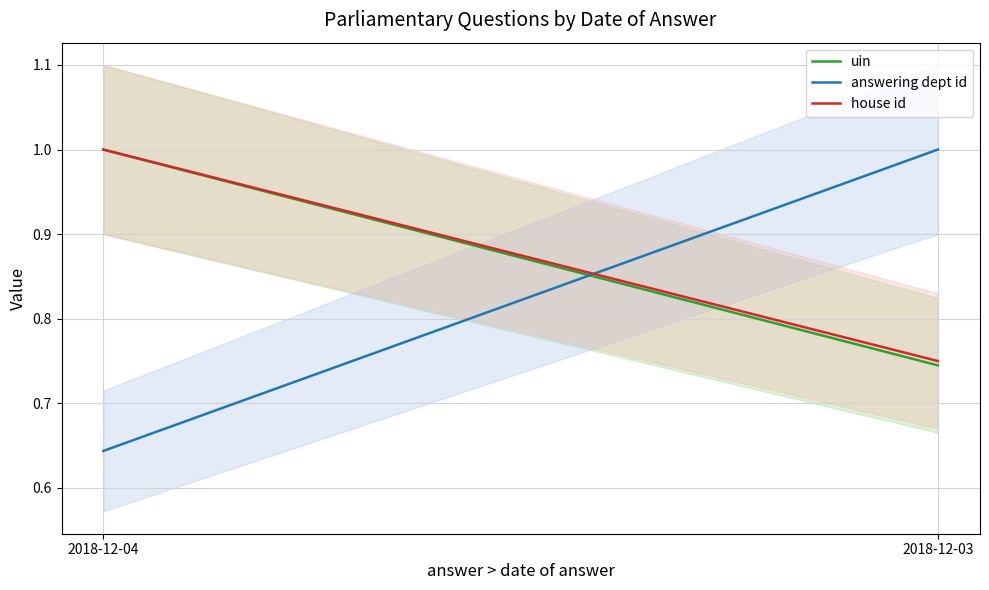

What is the difference between the maximum and minimum values in the answering dept id series?

0.4